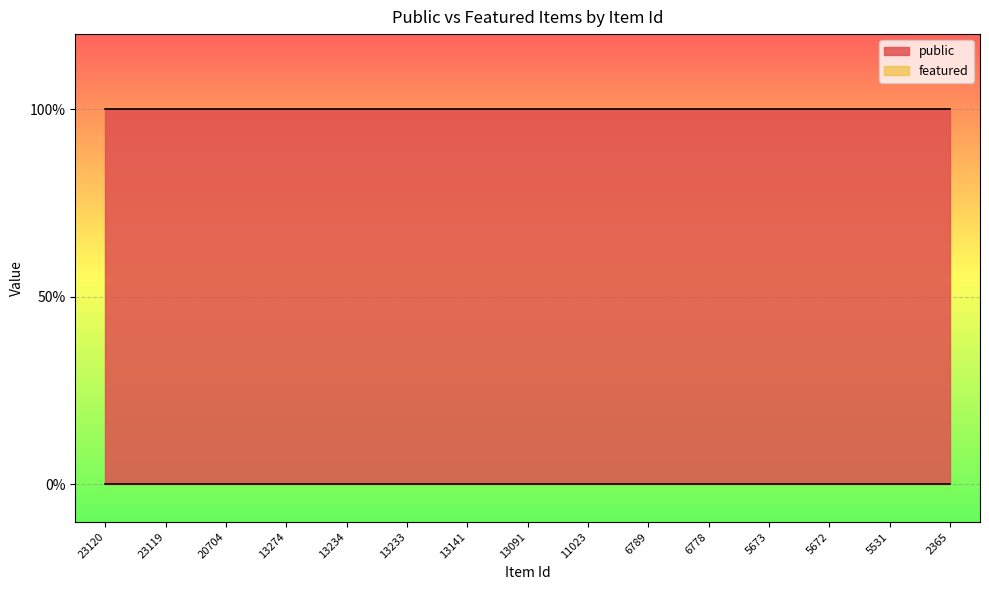

At which label does public reach its peak?

23120